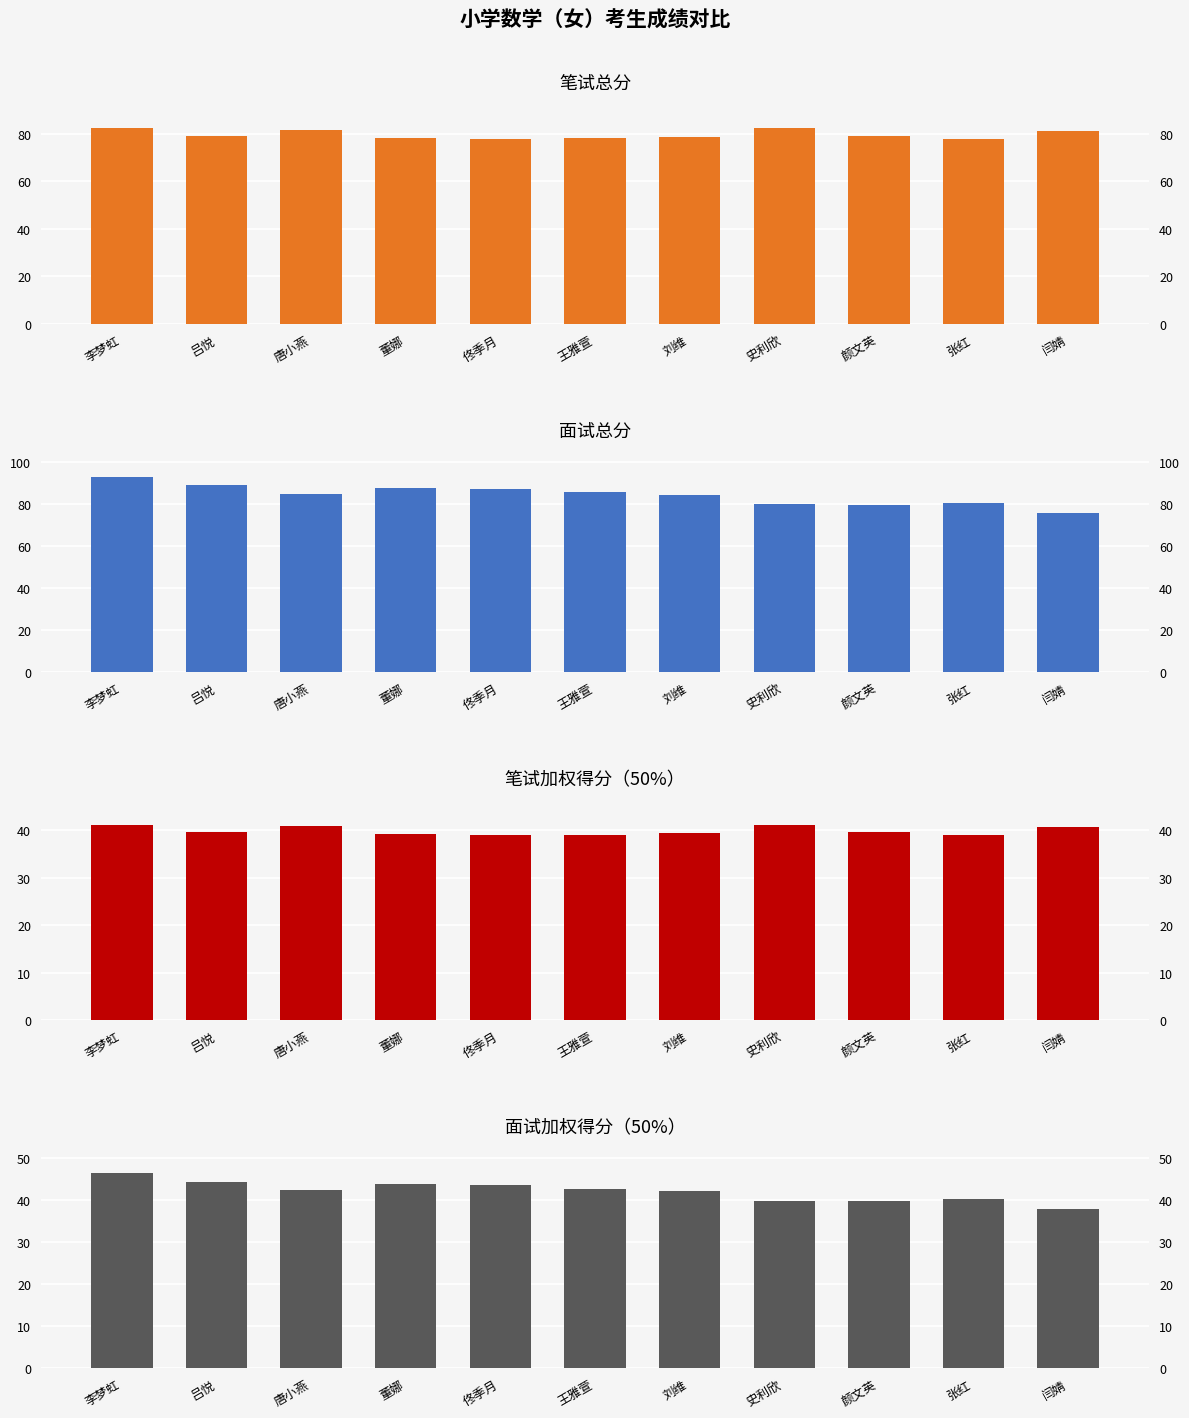

Which series has the largest total across all categories?

面试总分